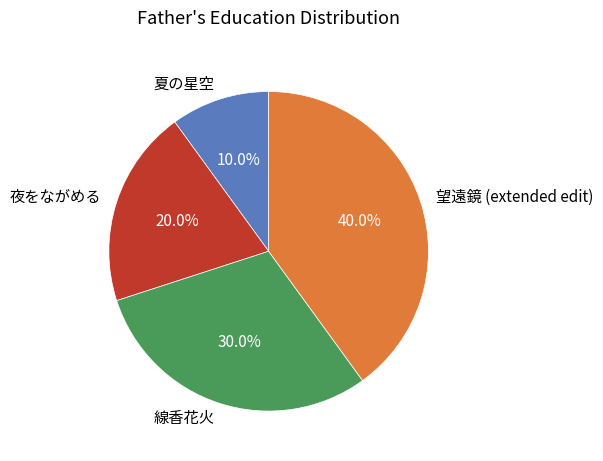

What is the total percentage of 望遠鏡 (extended edit) and 夜をながめる?

60.0%